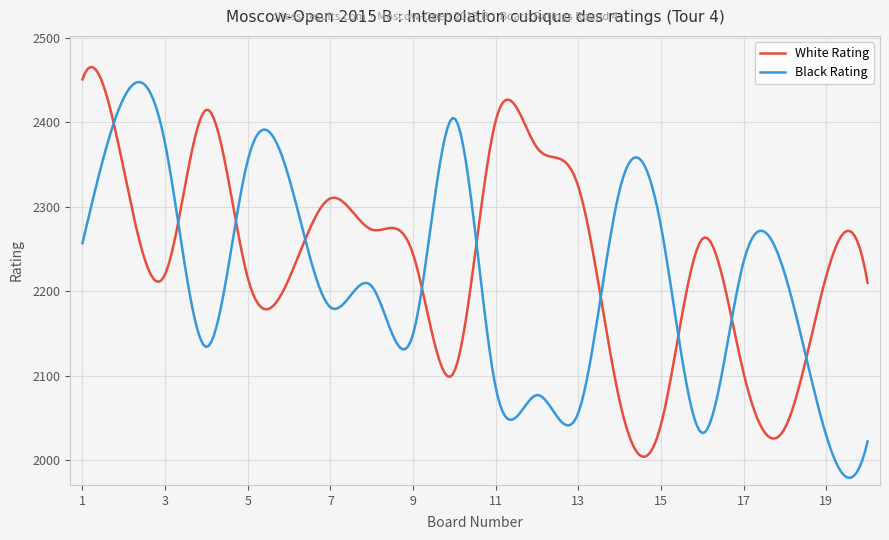

List the series in order of their overall mean, highest first.

White Rating, Black Rating